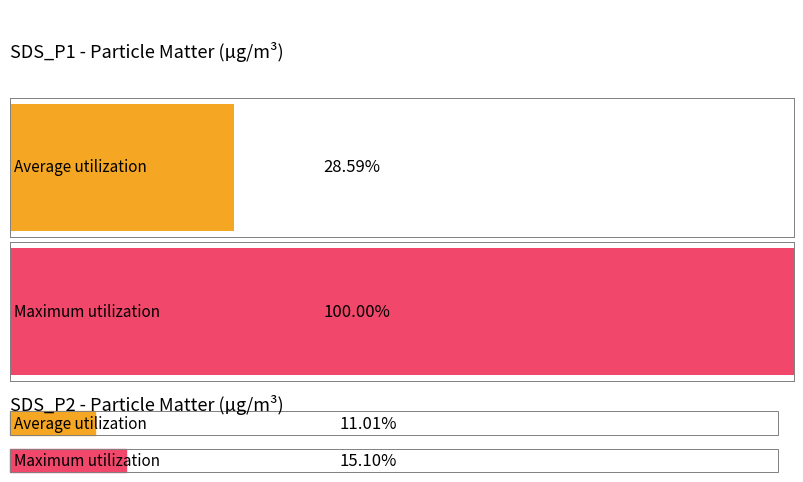

True or false: SDS_P1 has a value of 6.1 at 11:18.

False